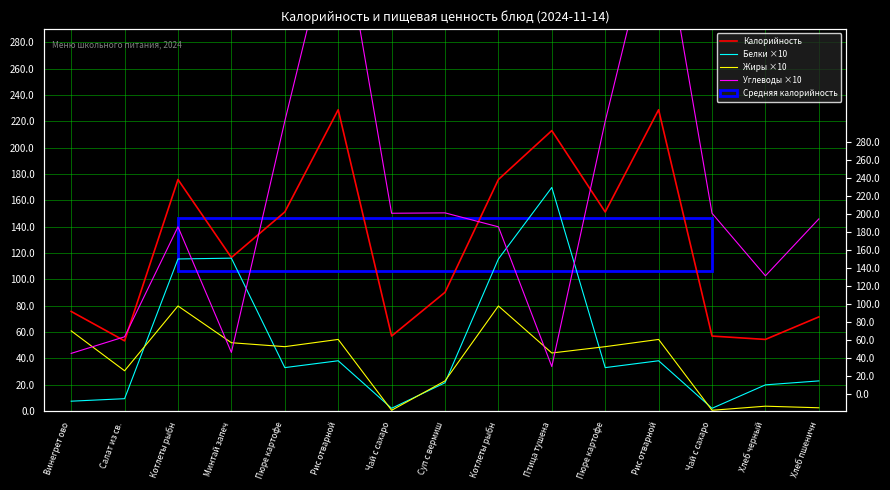

Where do Углеводы ×10 and Калорийность first cross each other?

Винегрет ово and Салат из св.